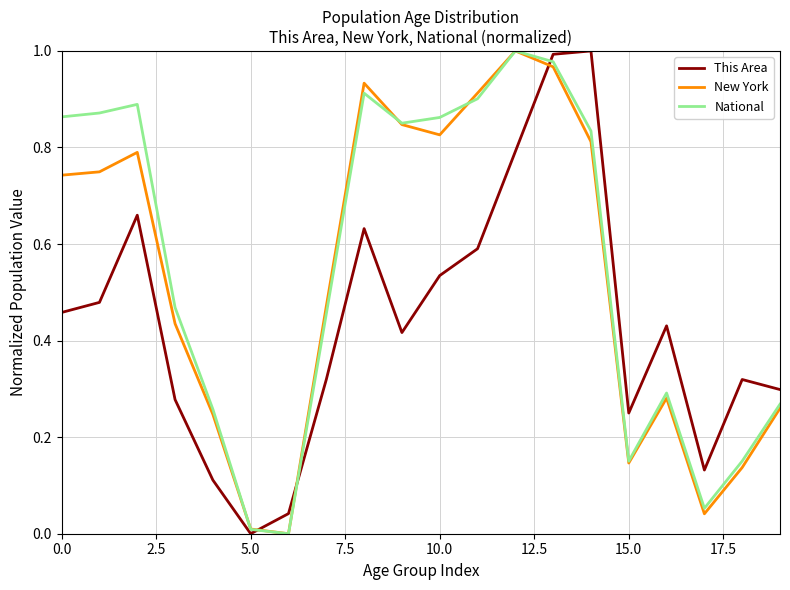

True or false: New York and This Area intersect in this chart.

True